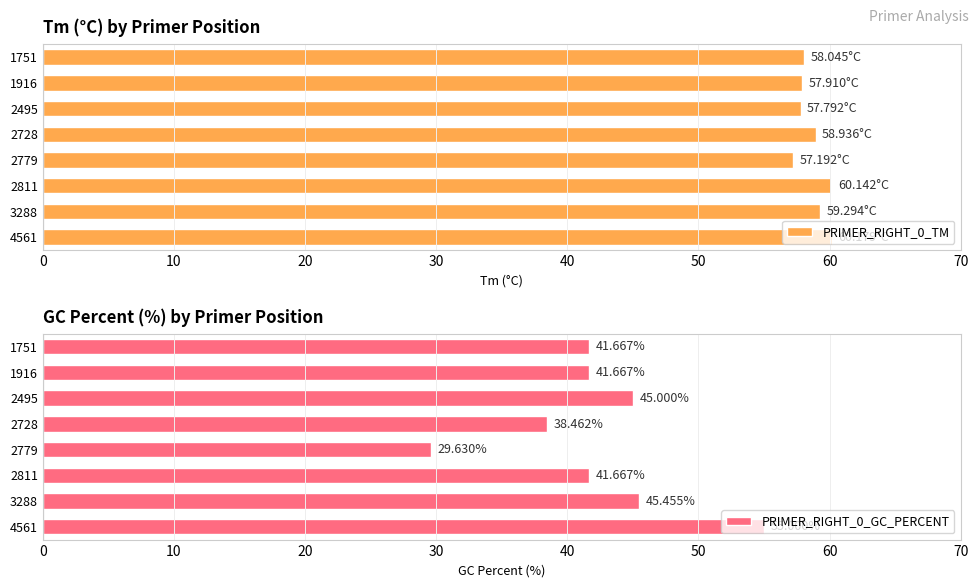

Rank the series by their maximum value, from lowest to highest.

PRIMER_RIGHT_0_GC_PERCENT, PRIMER_RIGHT_0_TM